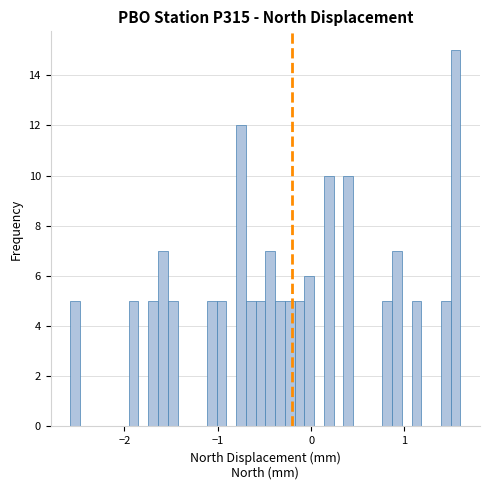

Read against the x-axis, roughly where is the centre of the tallest bar?

1.5